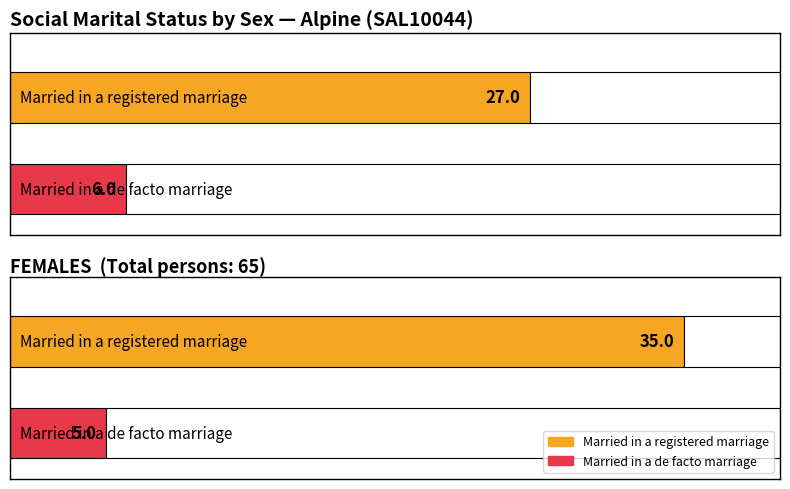

Are the bars grouped side by side (vs. stacked)?

Yes